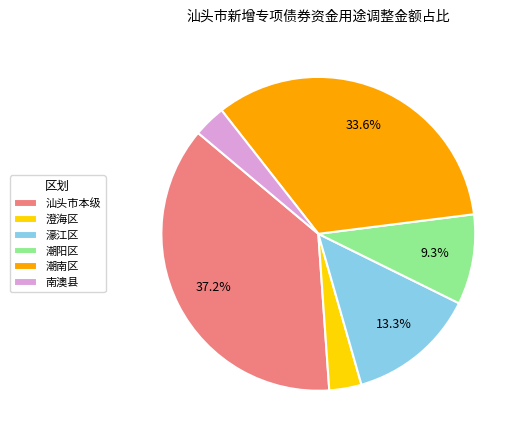

Is there any slice that represents more than half of the pie?

No